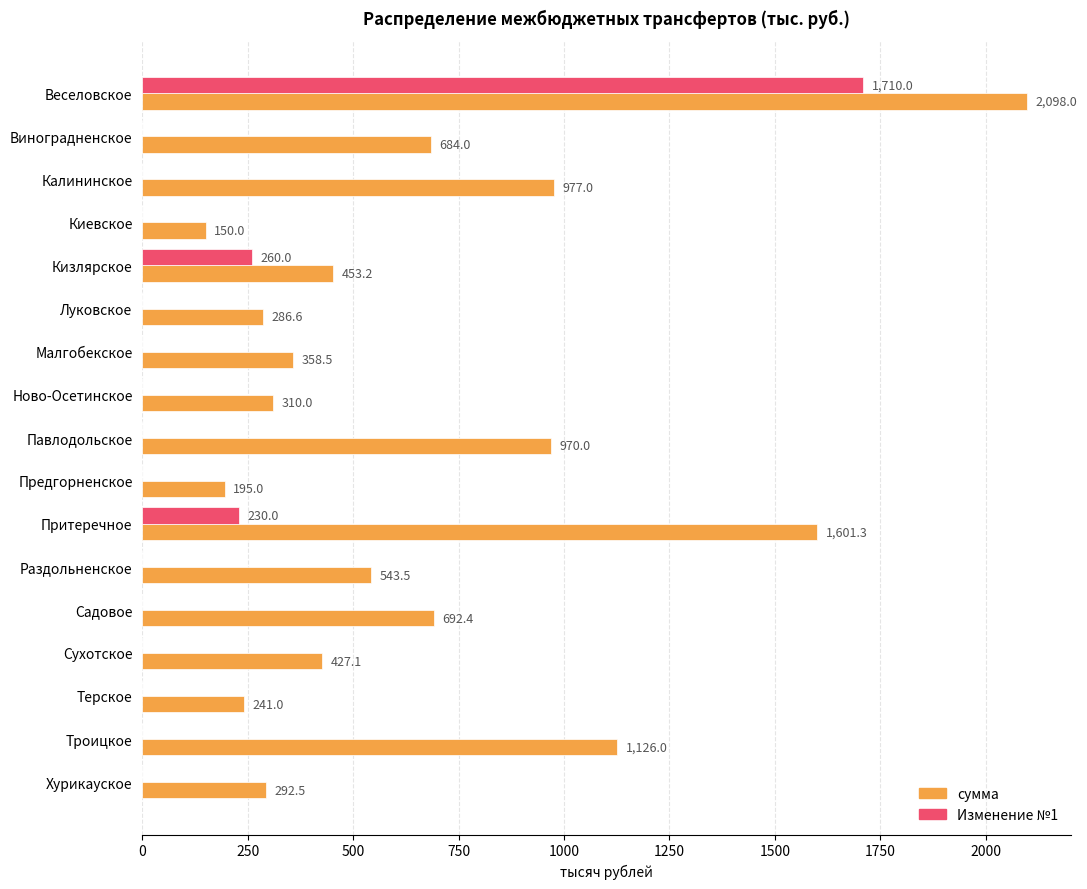

Which series has the largest range (max minus min)?

сумма